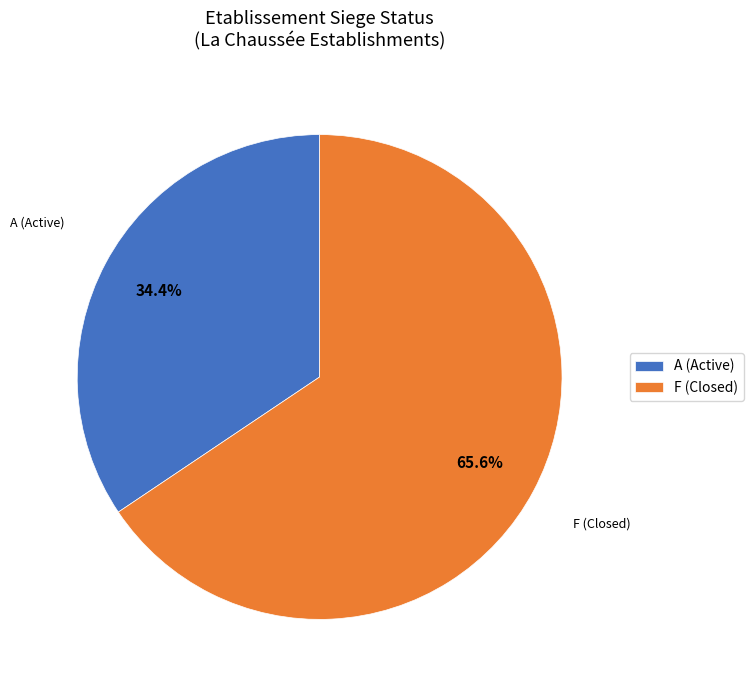

Which category accounts for the majority?

F (Closed)